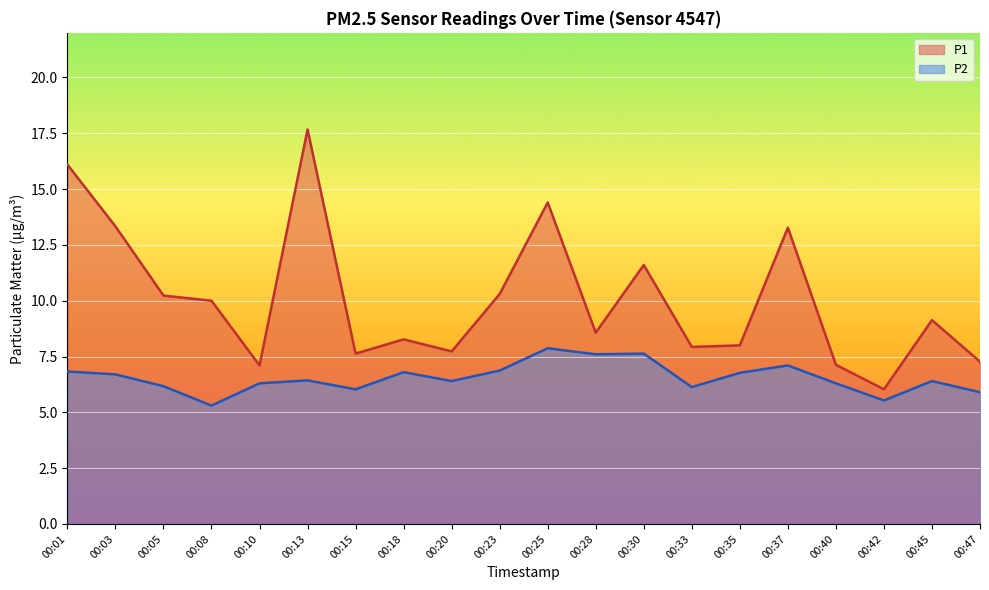

Reading left to right, transcribe all the data shown in this chart.

P1: 00:01=16.1	00:03=13.3	00:05=10.2	00:08=10.0	00:10=7.1	00:13=17.7	00:15=7.6	00:18=8.3	00:20=7.7	00:23=10.3	00:25=14.4	00:28=8.6	00:30=11.6	00:33=7.9	00:35=8.0	00:37=13.3	00:40=7.1	00:42=6.0	00:45=9.1	00:47=7.3
P2: 00:01=6.8	00:03=6.7	00:05=6.2	00:08=5.3	00:10=6.3	00:13=6.4	00:15=6.0	00:18=6.8	00:20=6.4	00:23=6.9	00:25=7.9	00:28=7.6	00:30=7.6	00:33=6.1	00:35=6.8	00:37=7.1	00:40=6.3	00:42=5.5	00:45=6.4	00:47=5.9